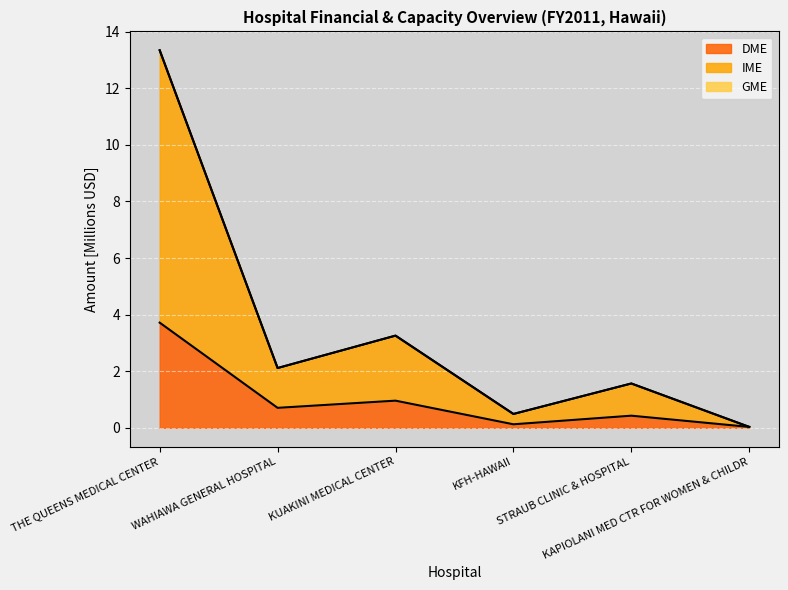

What is the difference between the maximum and minimum values in the DME series?

3.7